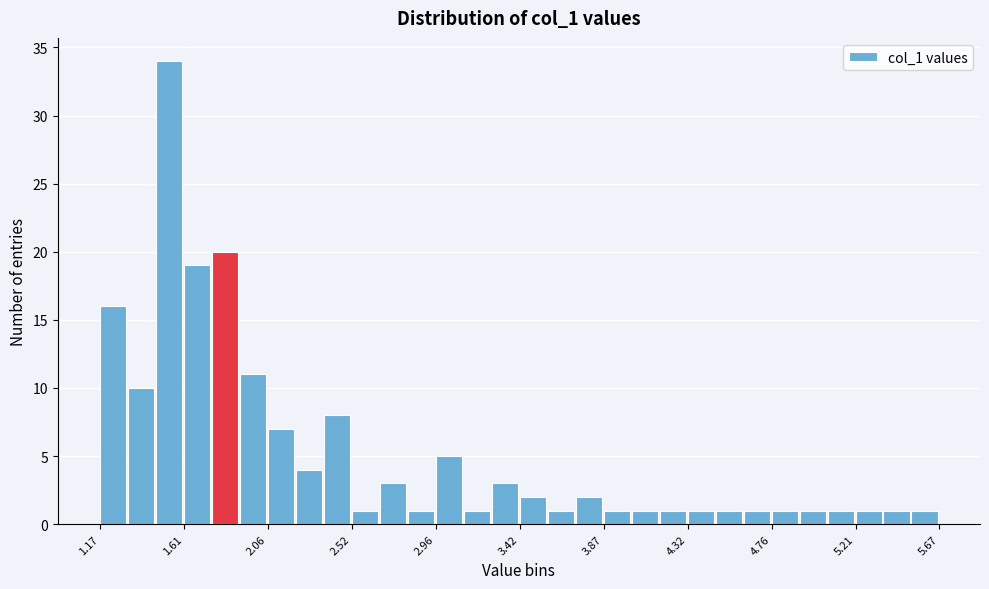

Read against the x-axis, roughly where is the centre of the tallest bar?

1.55